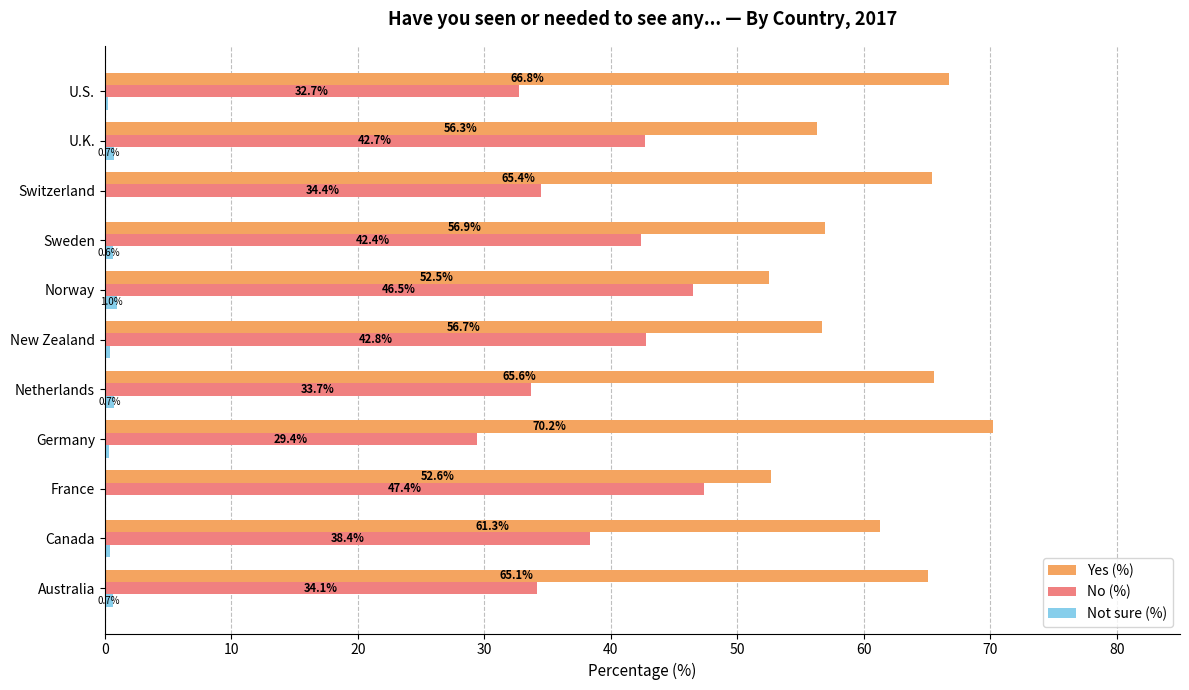

What are all the series names shown in the legend?

Yes (%), No (%), Not sure (%)